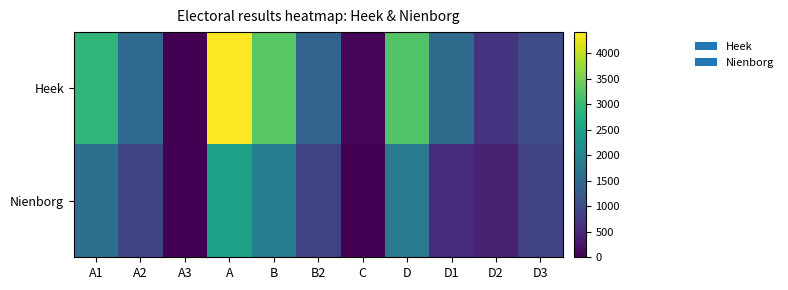

Which has a higher value, A3 or B2?

B2